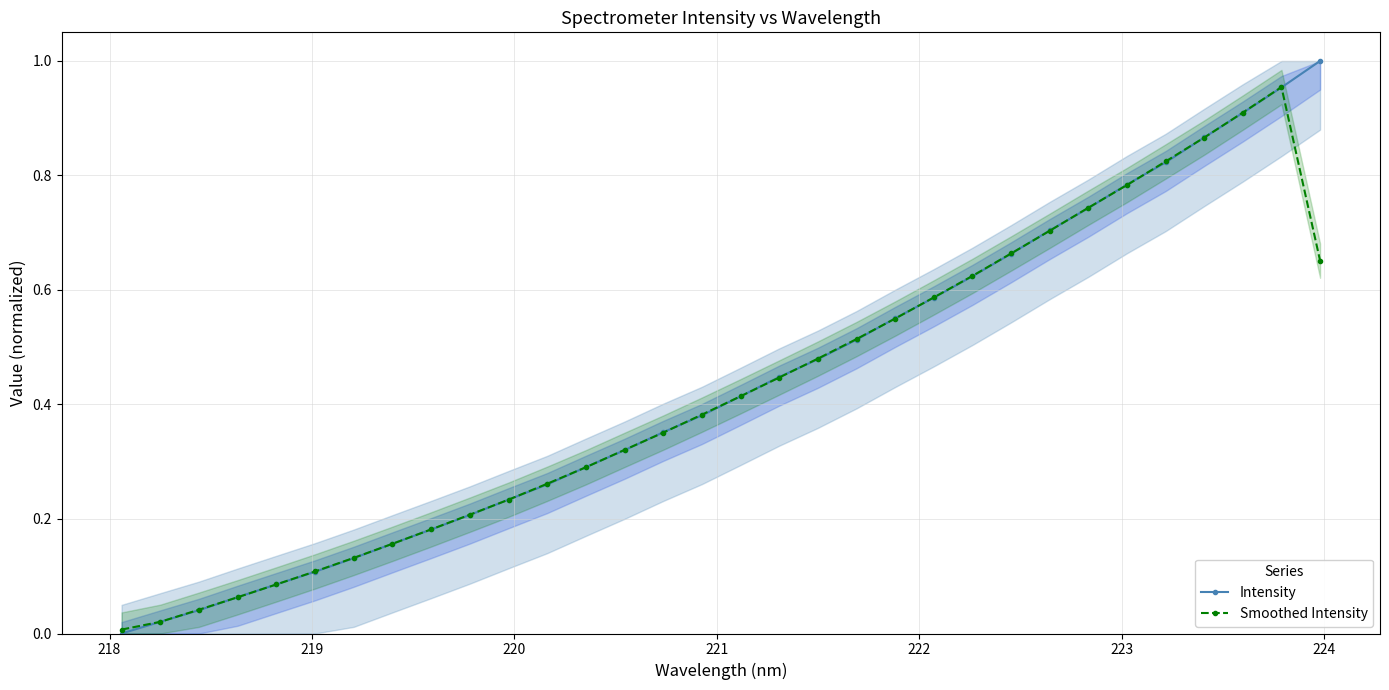

Which series ends up on top after the final intersection of Smoothed Intensity and Intensity?

Intensity